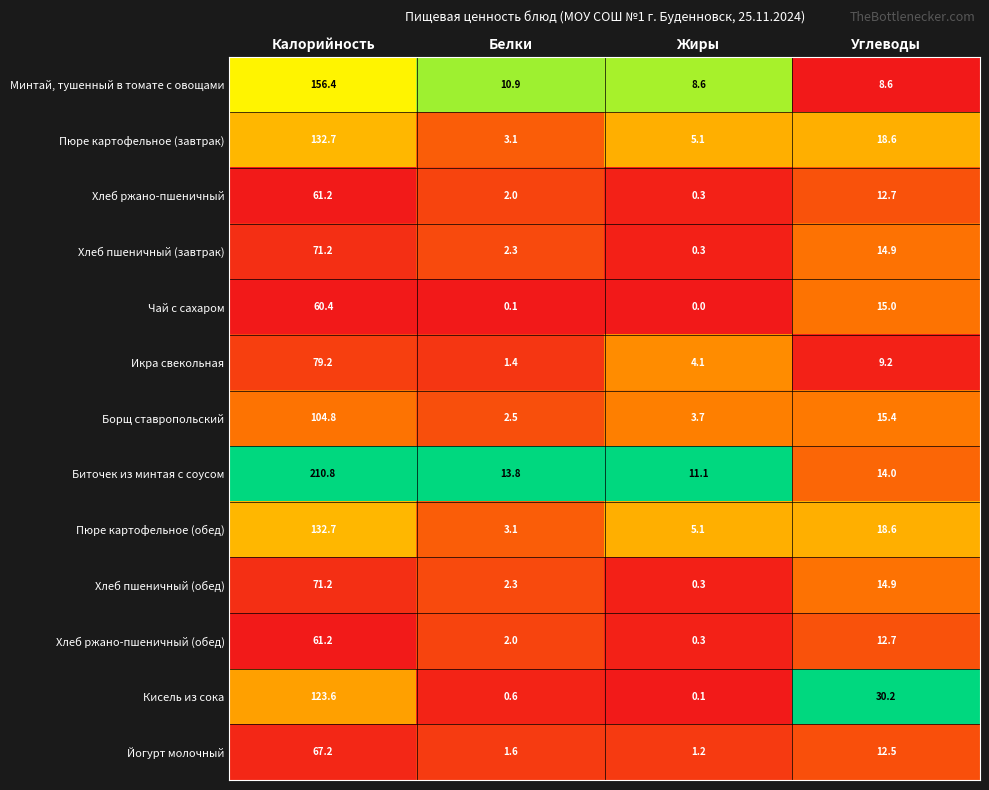

List the labels in order of Чай с сахаром value, smallest first.

Жиры, Белки, Углеводы, Калорийность